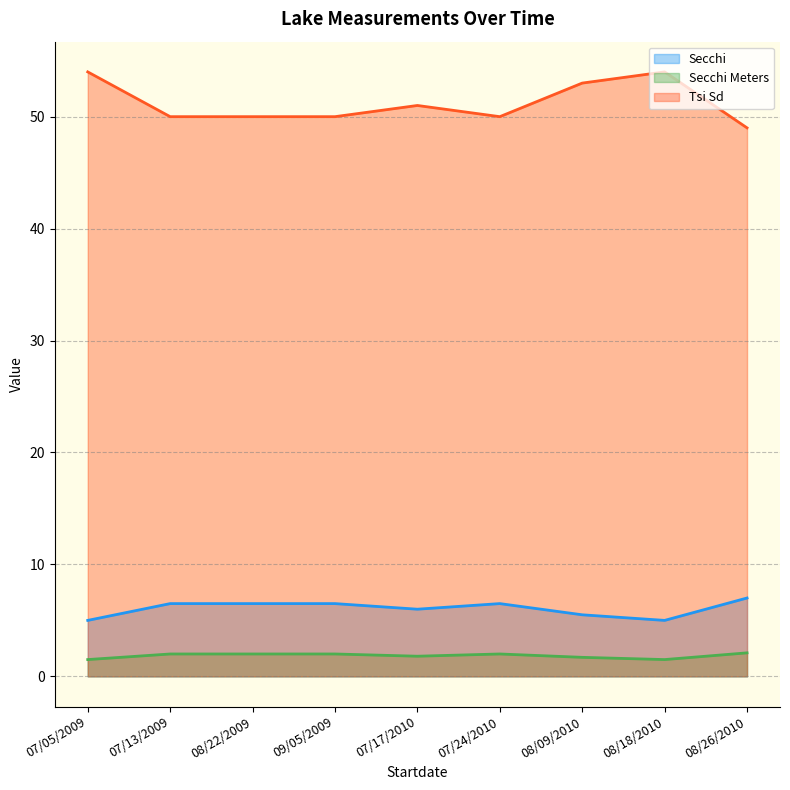

True or false: Secchi Meters and Secchi cross at least once.

False